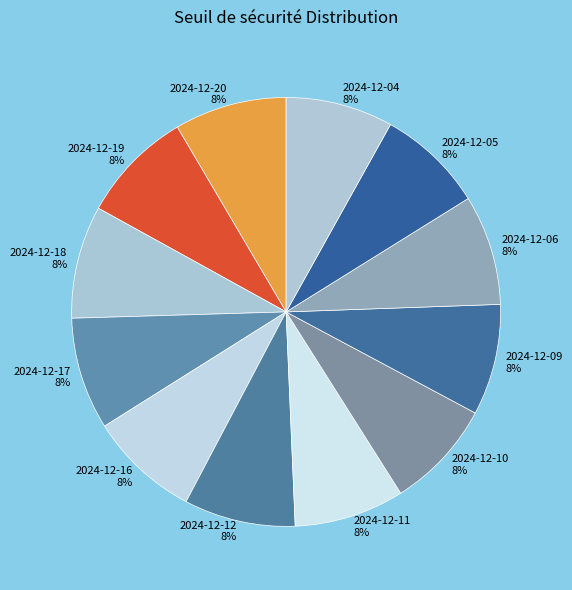

Do 2024-12-05 and 2024-12-18 together represent more than half of the pie?

No